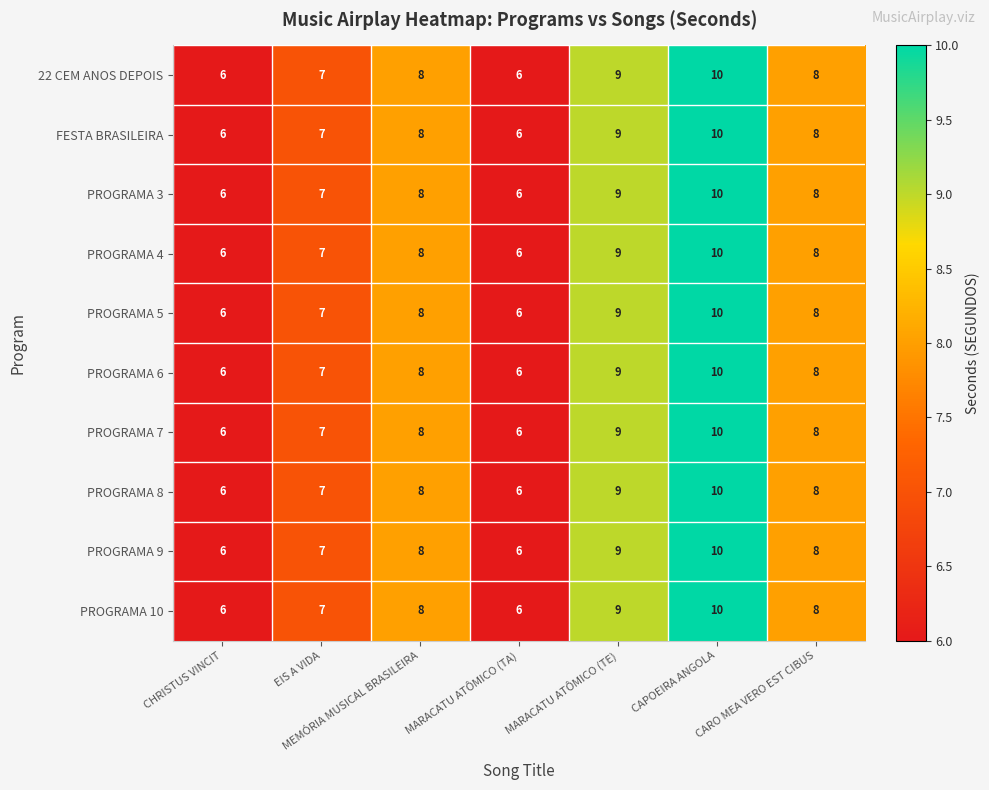

Count the number of data series in this chart.

10